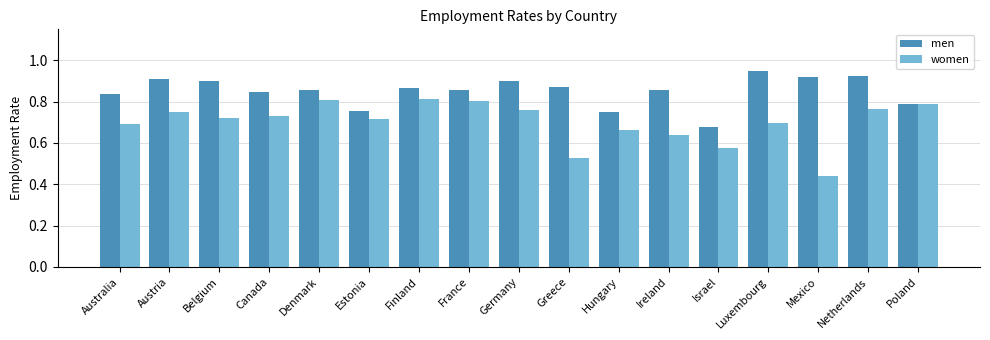

Which series has the largest range (max minus min)?

women